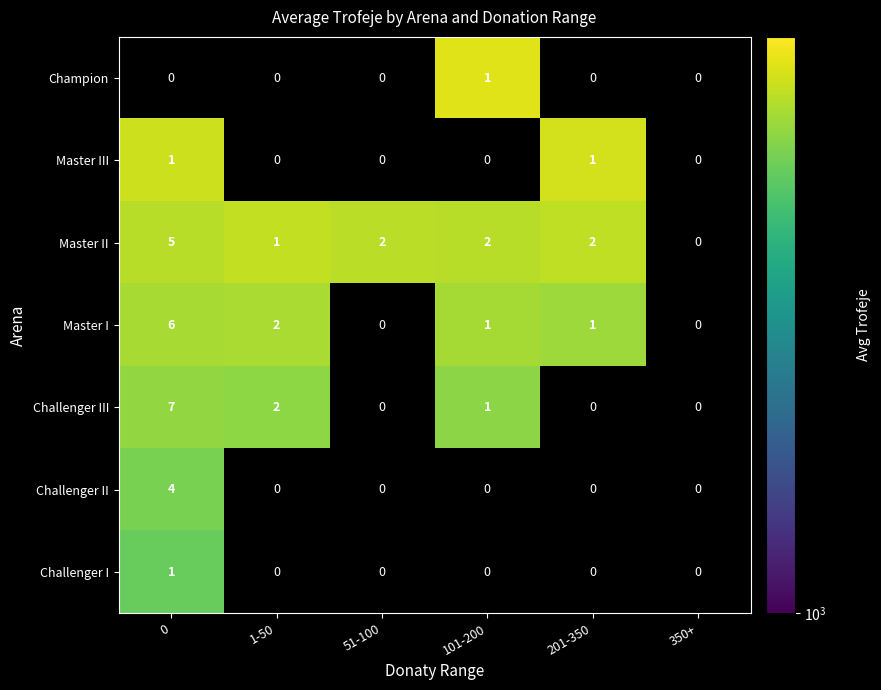

How many categories are shown in the chart?

6